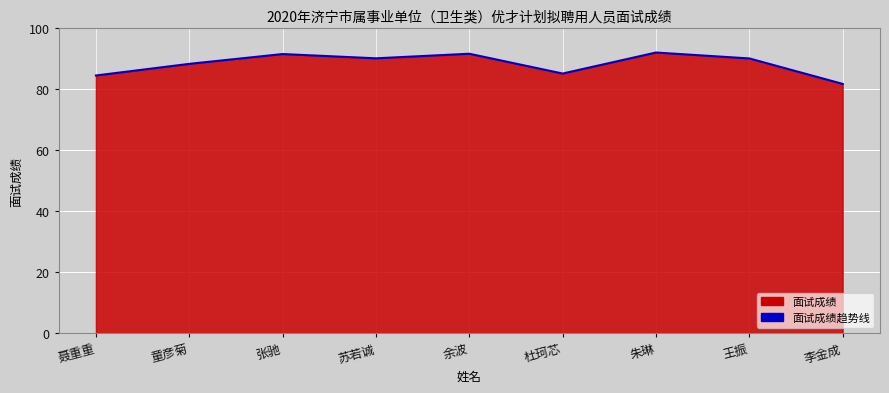

What is the difference between the values at 王振 and 余波?

1.5